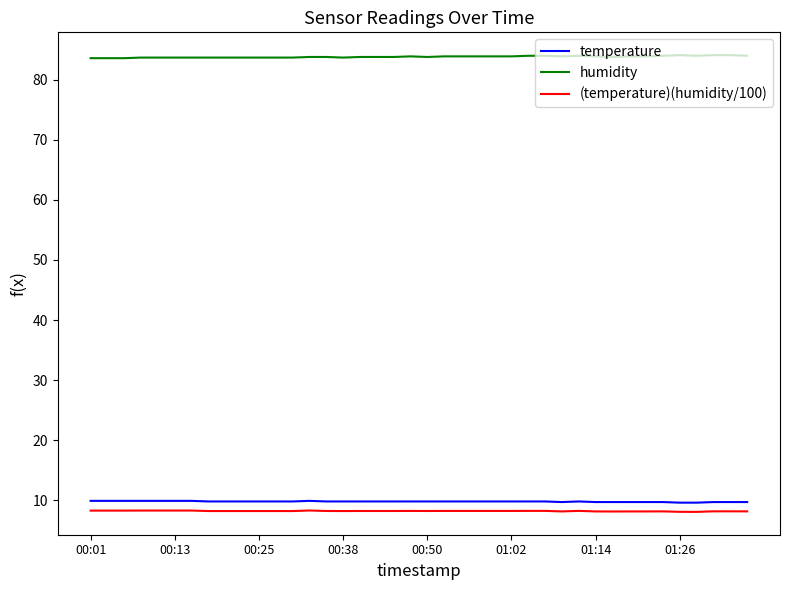

What is the maximum value for humidity?

84.1